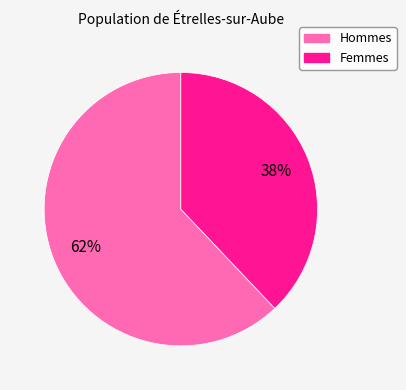

How many slices are in this pie chart?

2